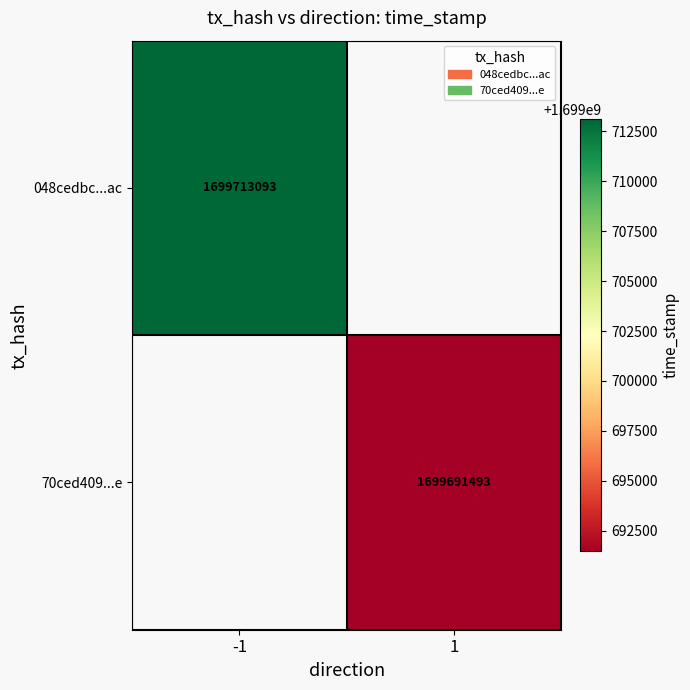

How many data points does each series have?

2